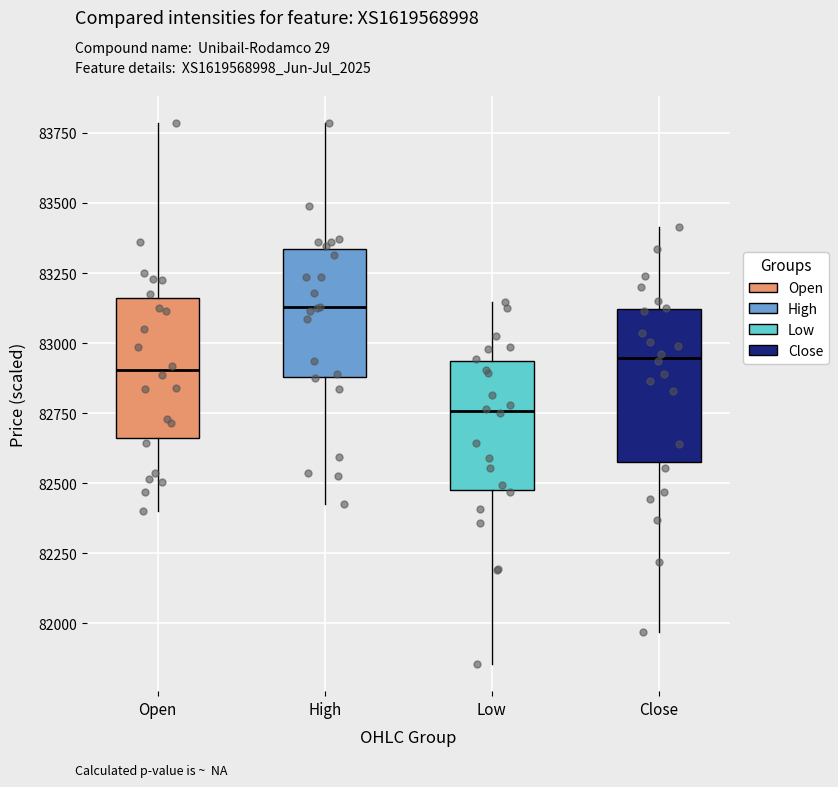

Reading left to right, read every box against the y-axis: the position of its median line, the range the box covers, and the ends of its whiskers. The values are not printed on the chart, so give them approximately, as read against the axis.

Open: median 82900, box 82650 to 83150, whiskers 82400 to 83800
High: median 83150, box 82900 to 83350, whiskers 82450 to 83800
Low: median 82750, box 82500 to 82950, whiskers 81850 to 83150
Close: median 82950, box 82600 to 83100, whiskers 81950 to 83400